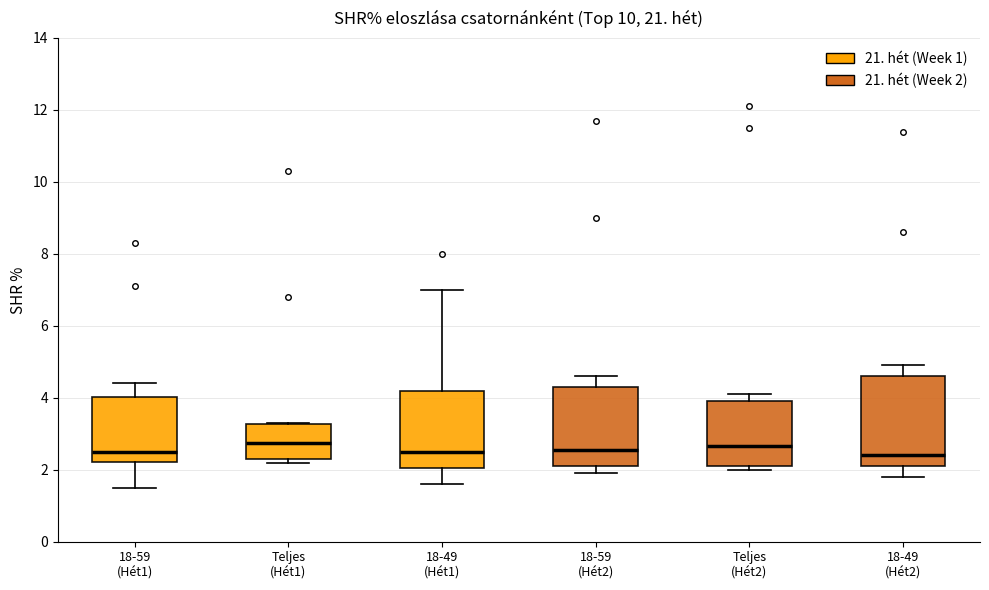

Reading left to right, read every box against the y-axis: the position of its median line, the range the box covers, and the ends of its whiskers. The values are not printed on the chart, so give them approximately, as read against the axis.

18-59 (Hét1): median 2.6, box 2.2 to 4.0, whiskers 1.6 to 4.4
Teljes (Hét1): median 2.8, box 2.4 to 3.2, whiskers 2.2 to 3.4
18-49 (Hét1): median 2.6, box 2.0 to 4.2, whiskers 1.6 to 7.0
18-59 (Hét2): median 2.6, box 2.2 to 4.4, whiskers 2.0 to 4.6
Teljes (Hét2): median 2.6, box 2.2 to 4.0, whiskers 2.0 to 4.2
18-49 (Hét2): median 2.4, box 2.2 to 4.6, whiskers 1.8 to 5.0